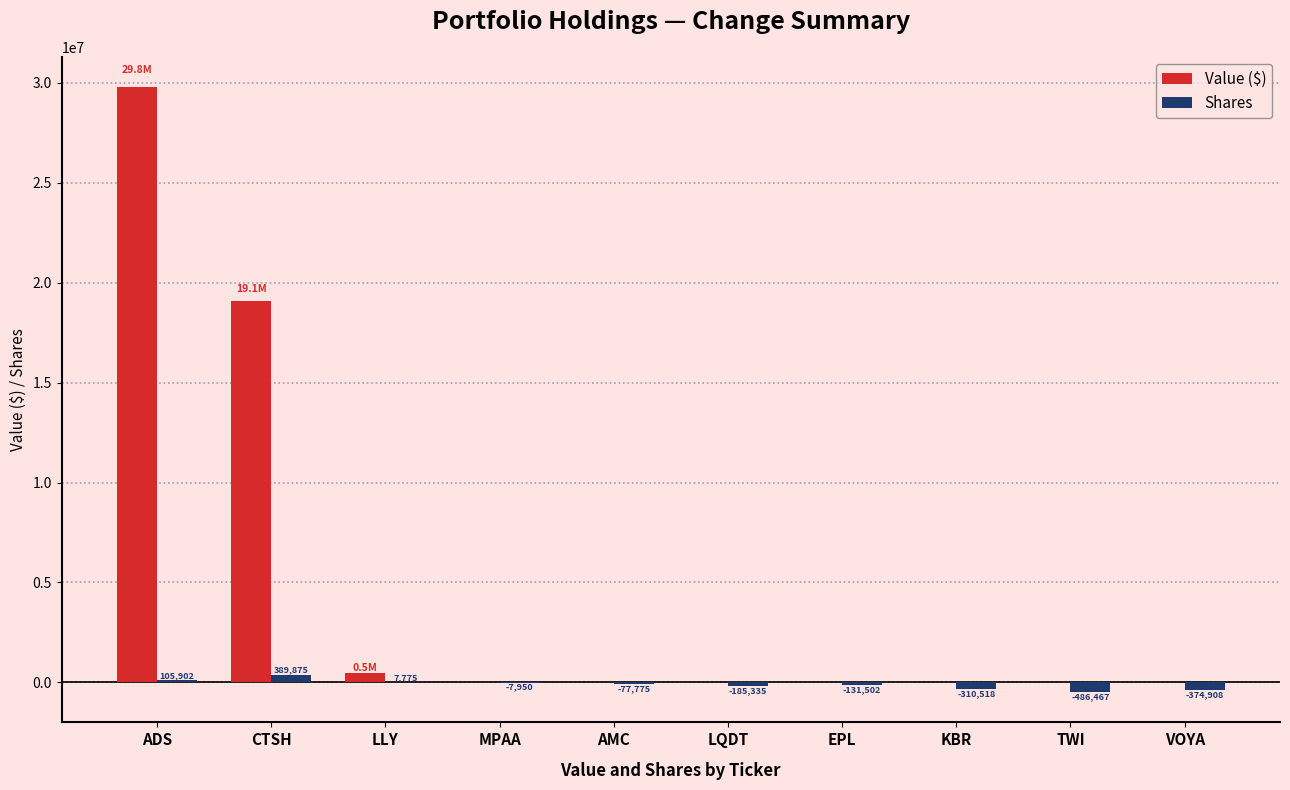

The Value ($) series shows 0 at VOYA. True or false?

True